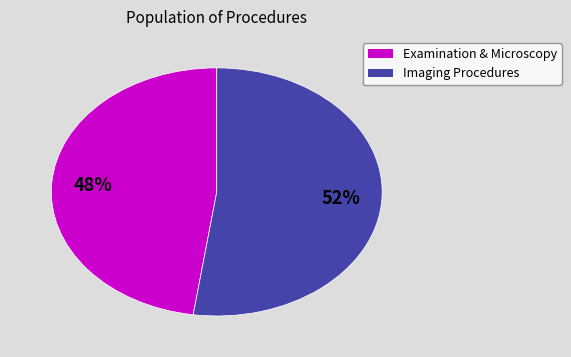

To the nearest percent, what is the average slice percentage?

50%